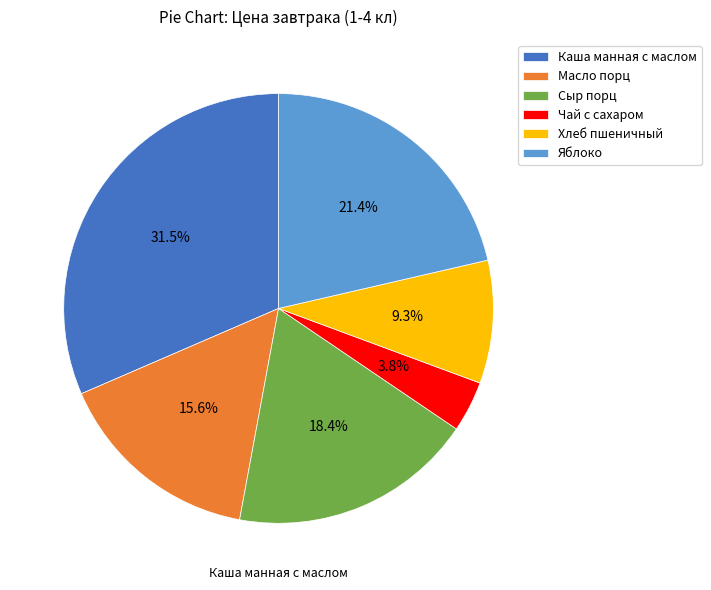

Is it true that Яблоко is 33% of the pie?

False